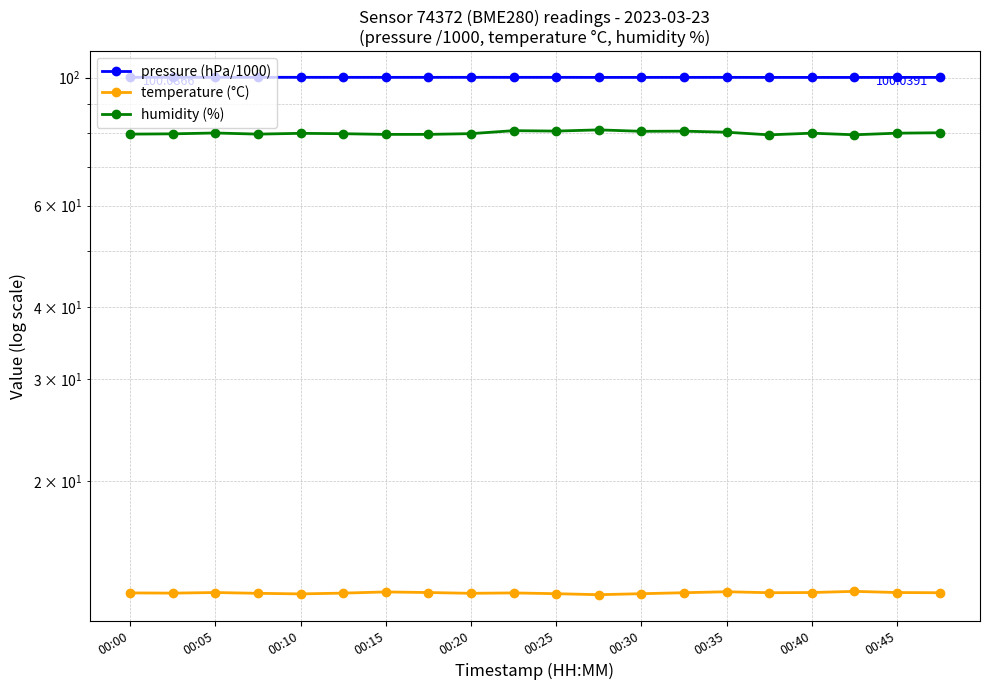

Rank the series by their maximum value, from lowest to highest.

temperature (°C), humidity (%), pressure (hPa/1000)